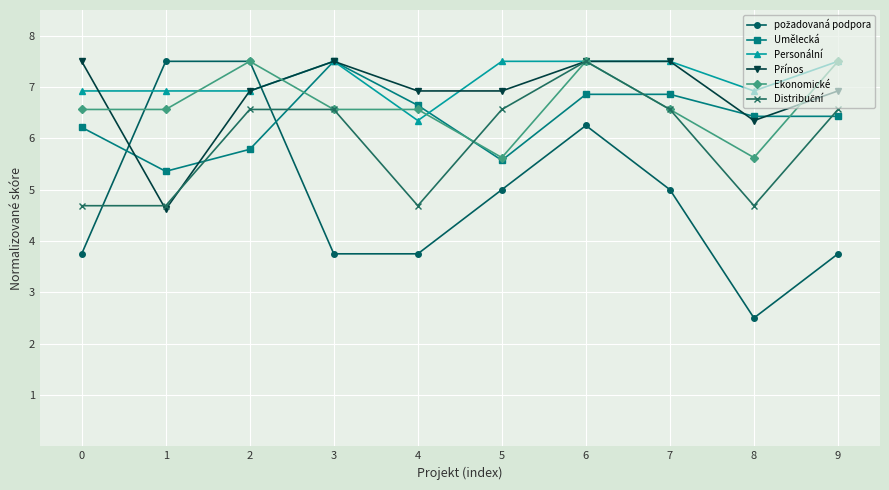

The Umělecká series shows 6.6 at 4. True or false?

True